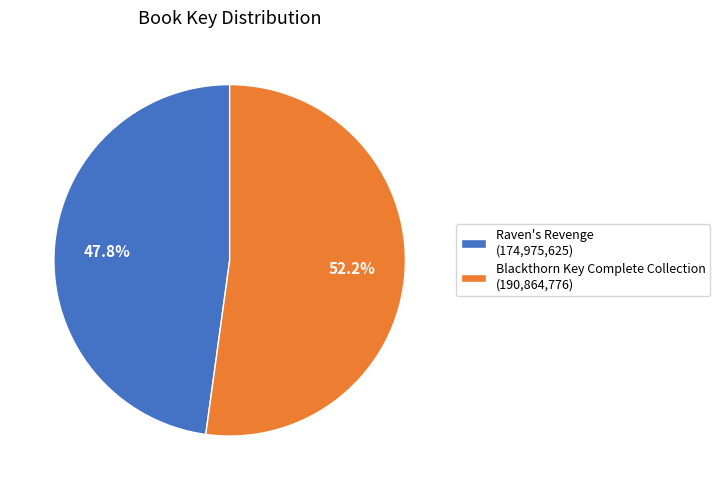

To the nearest percent, what percentage of the pie is Blackthorn Key Complete Collection?

52%